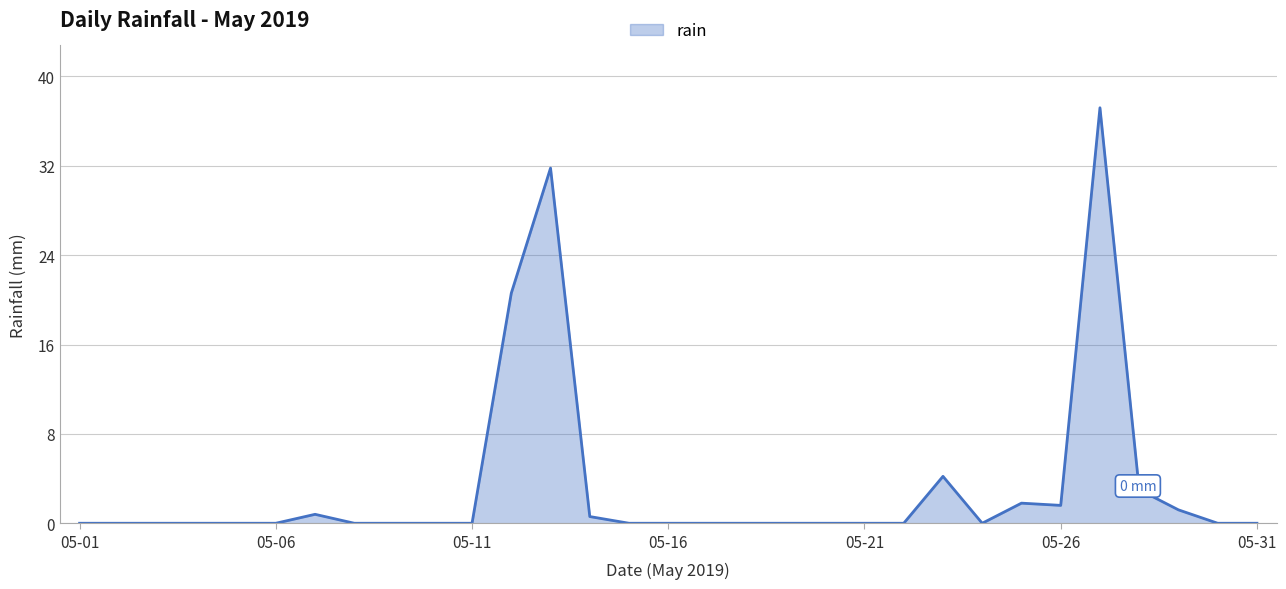

What is the maximum value shown in the chart?

37.2